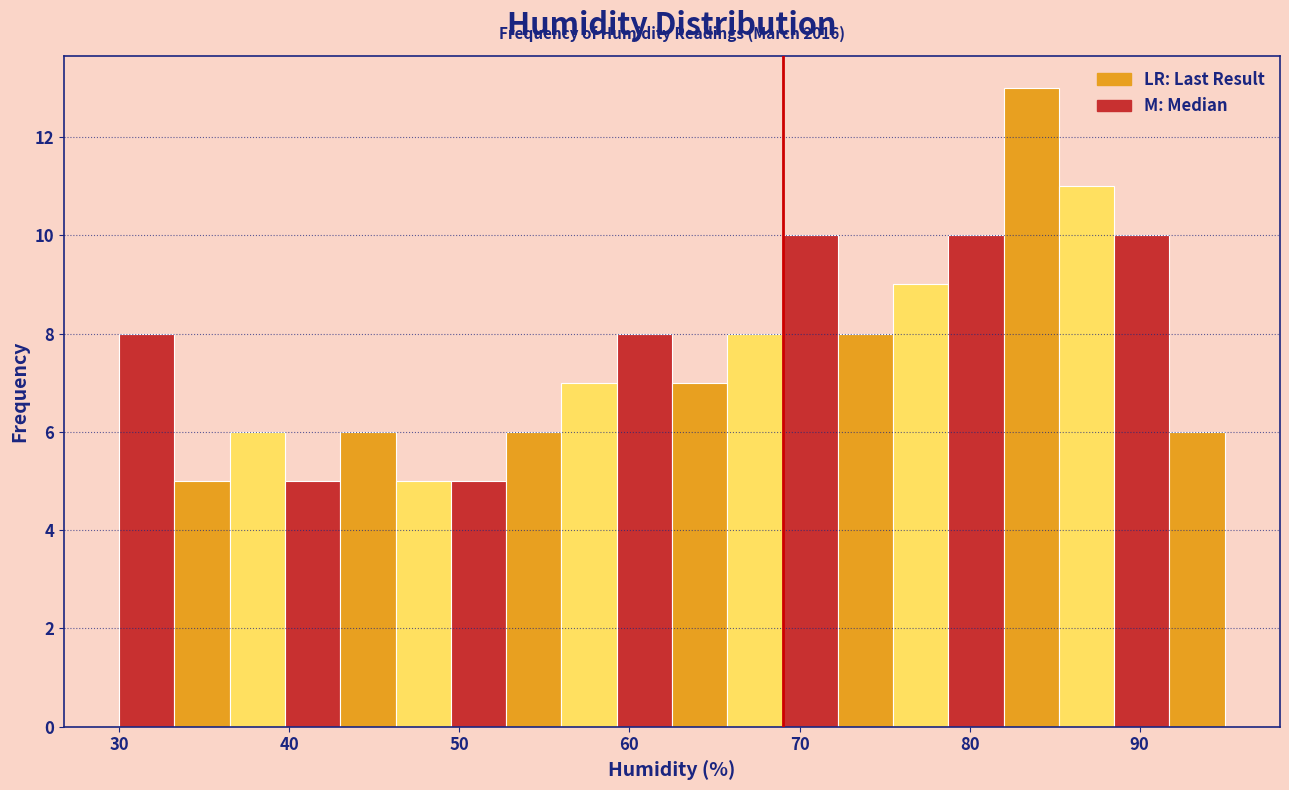

Read against the x-axis, roughly where is the centre of the tallest bar?

84